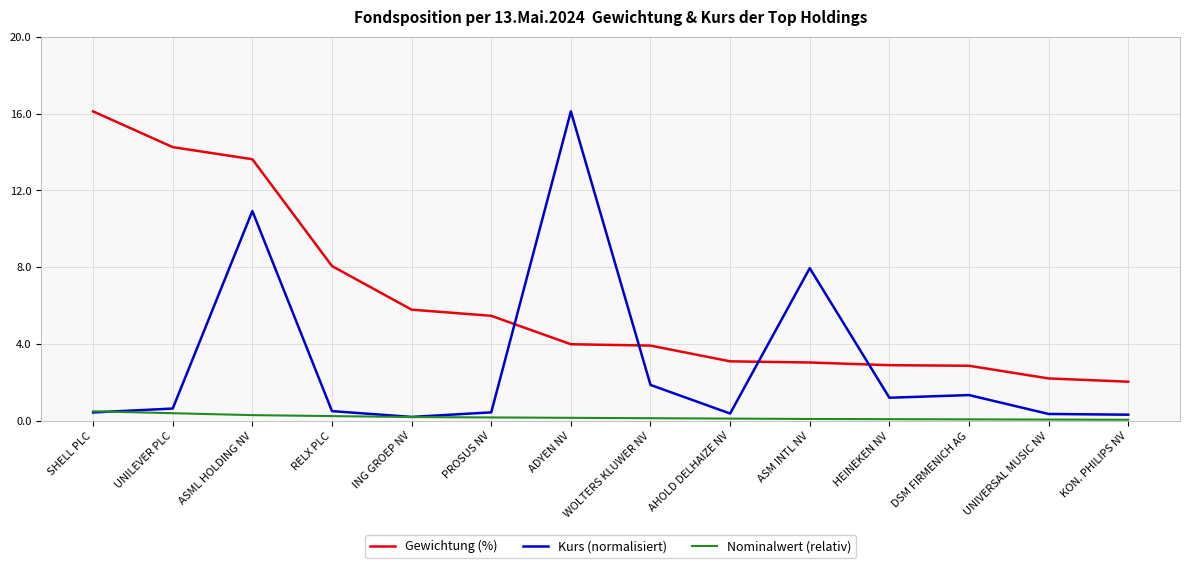

What is the sum of the Kurs (normalisiert) values at UNIVERSAL MUSIC NV and RELX PLC?

0.9